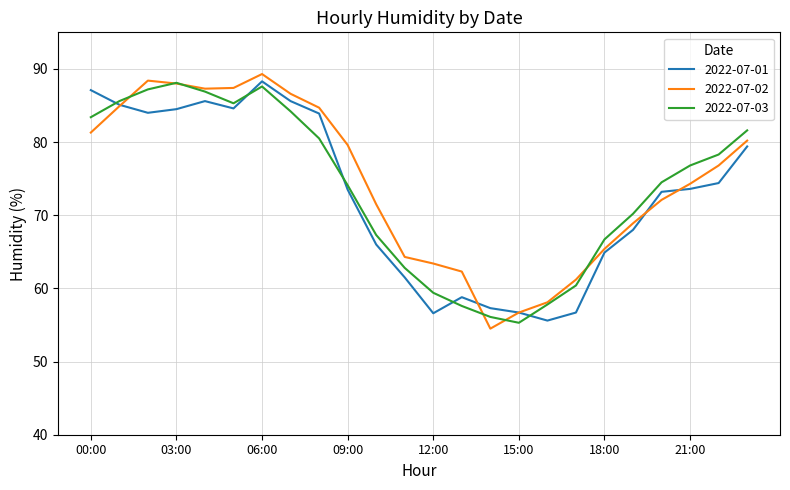

Which series ends up on top after the final intersection of 2022-07-01 and 2022-07-03?

2022-07-03